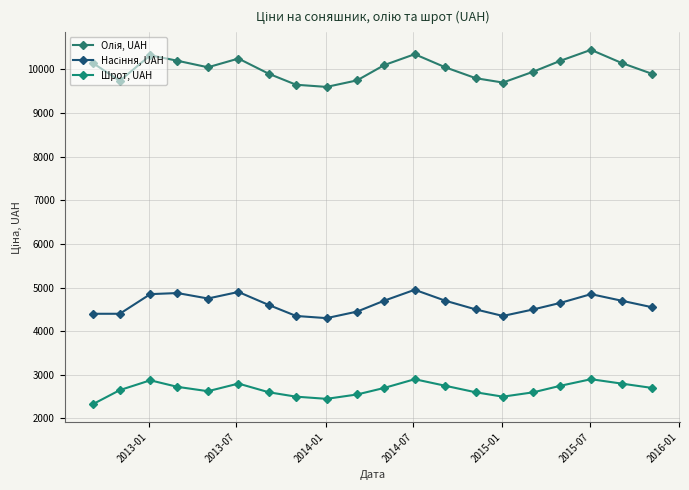

True or false: Шрот, UAH and Насіння, UAH cross at least once.

False